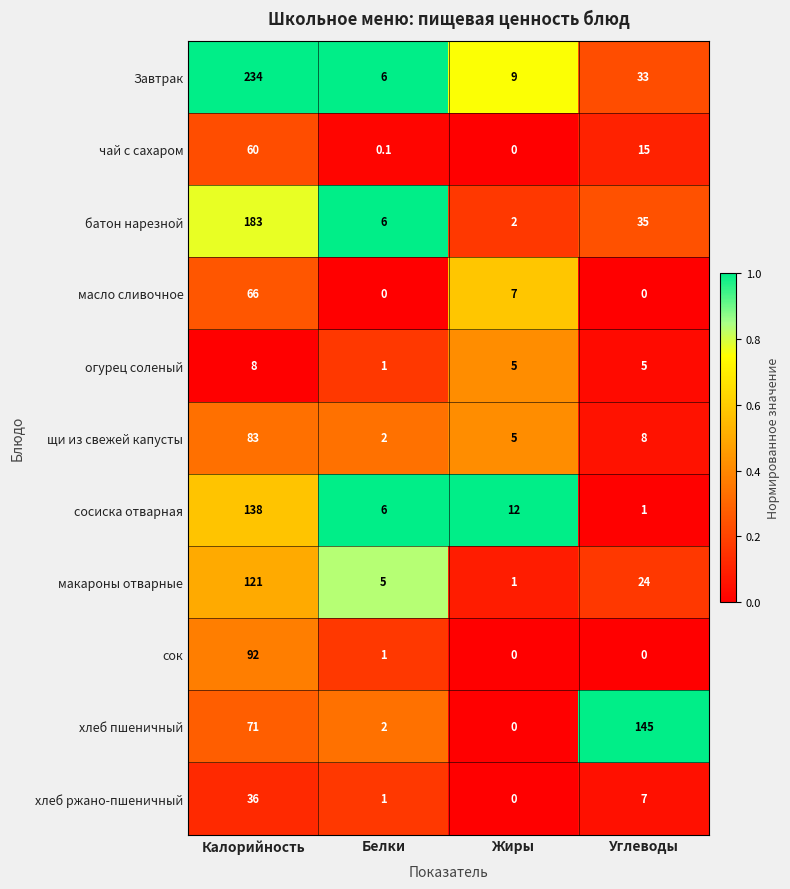

What is the difference between the highest and lowest values at Белки?

6.0